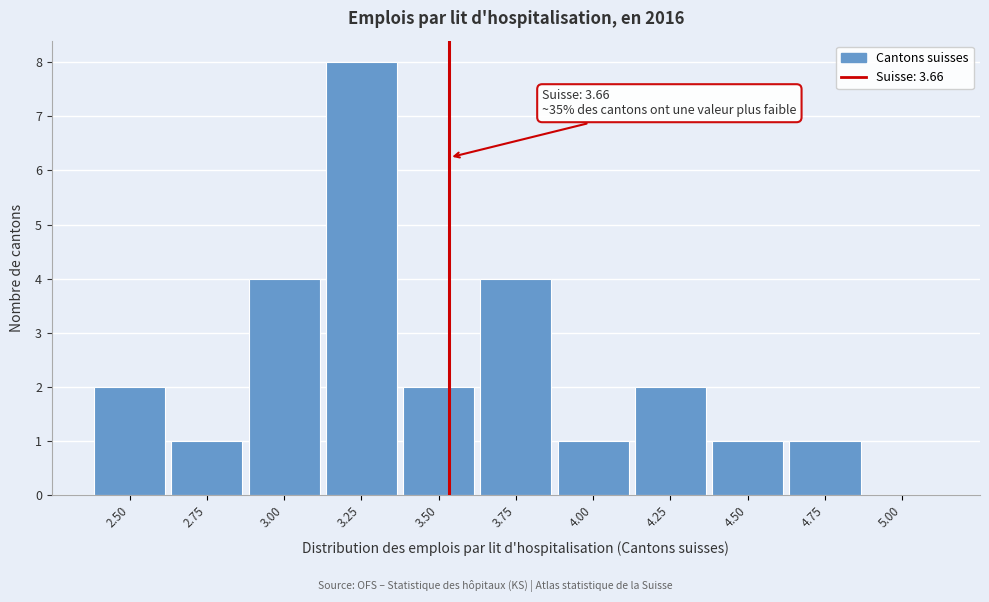

Reading left to right, transcribe all the data shown in this chart.

2.50=2	2.75=1	3.00=4	3.25=8	3.50=2	3.75=4	4.00=1	4.25=2	4.50=1	4.75=1	5.00=0